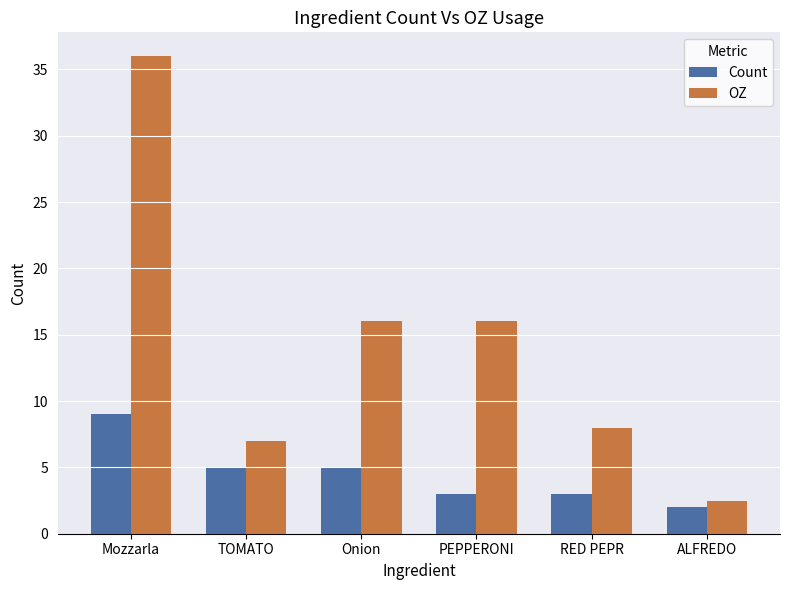

What is the label of the 6th bar from the right?

Mozzarla